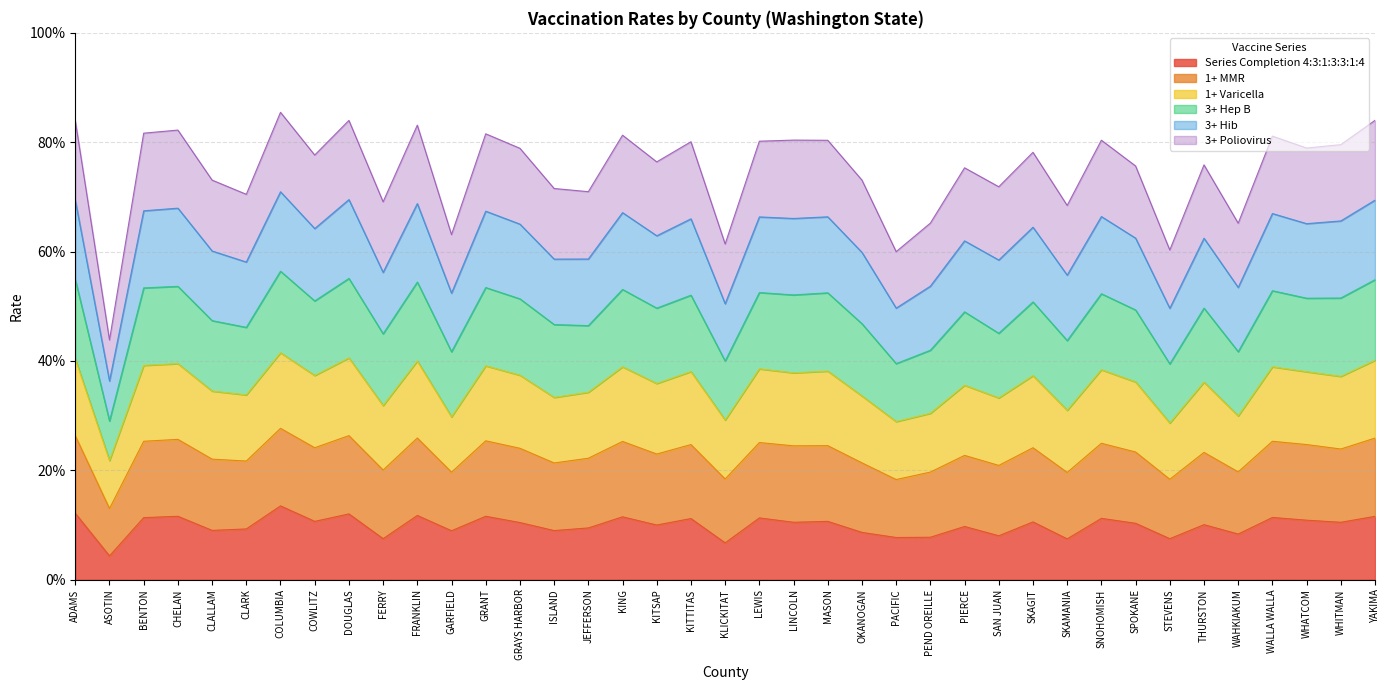

What are all the series names shown in the legend?

Series Completion 4:3:1:3:3:1:4, 1+ MMR, 1+ Varicella, 3+ Hep B, 3+ Hib, 3+ Poliovirus